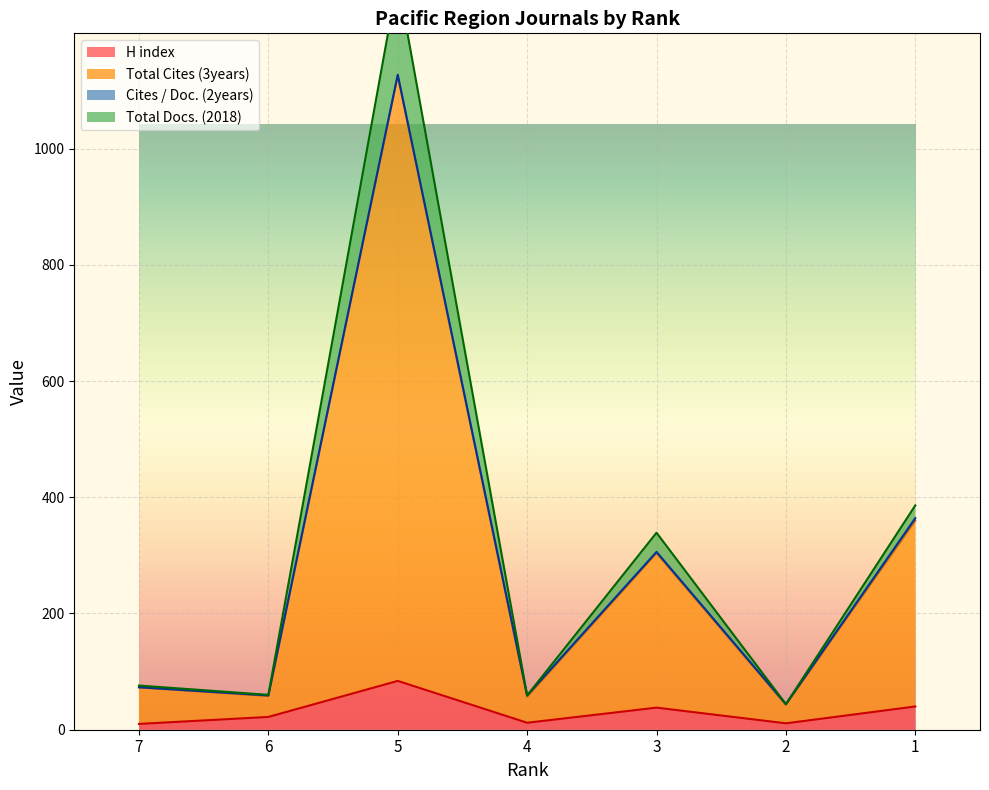

The value of H index at 5 is 30. True or false?

False